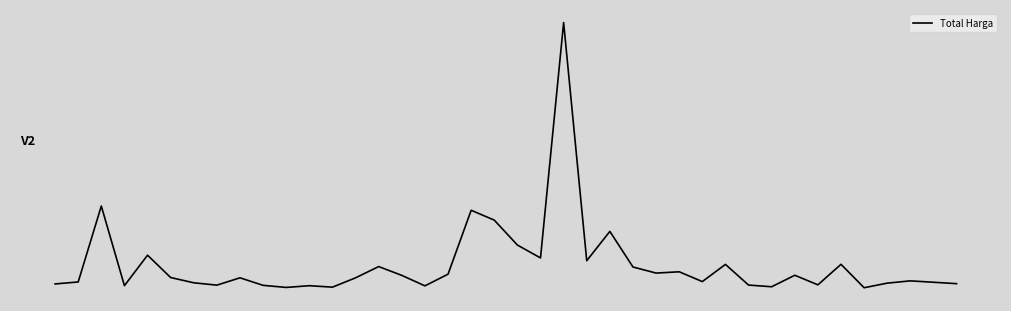

Is this an area chart (filled region under the line)?

No